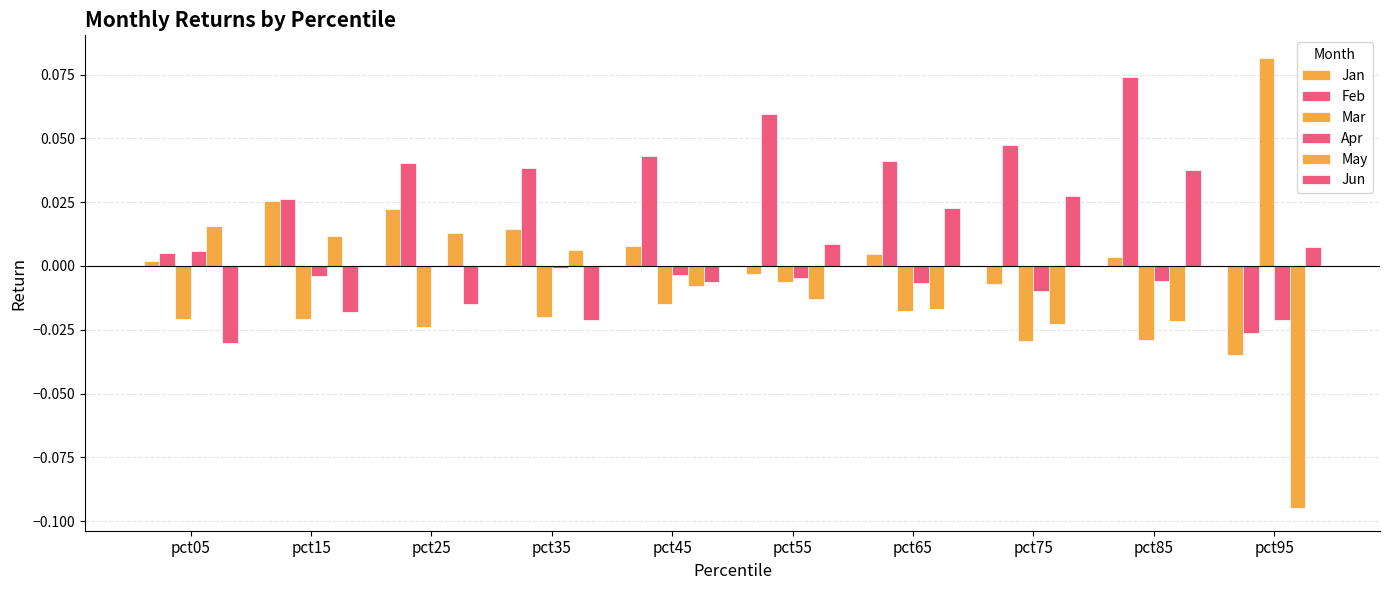

How many positive values does the May series have?

4